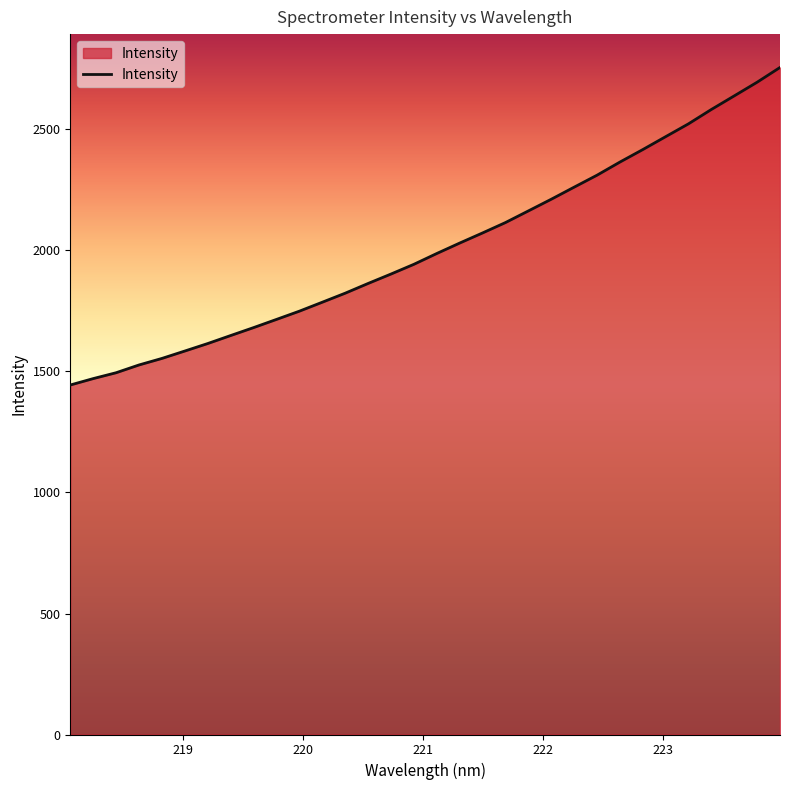

What is the difference between the maximum and minimum values?

1312.1